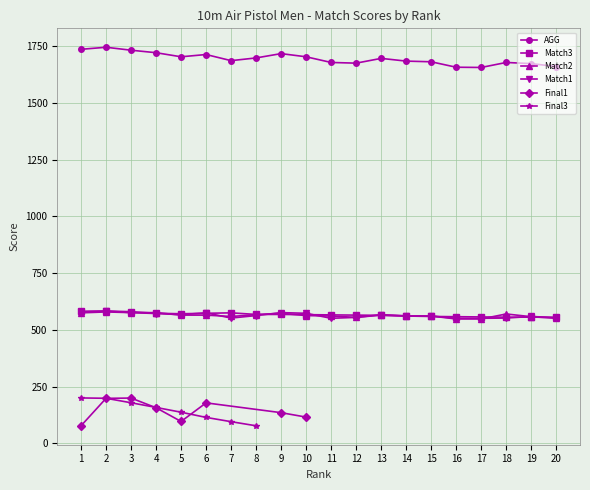

What is the value of the AGG point at the 14th from the left?

1684